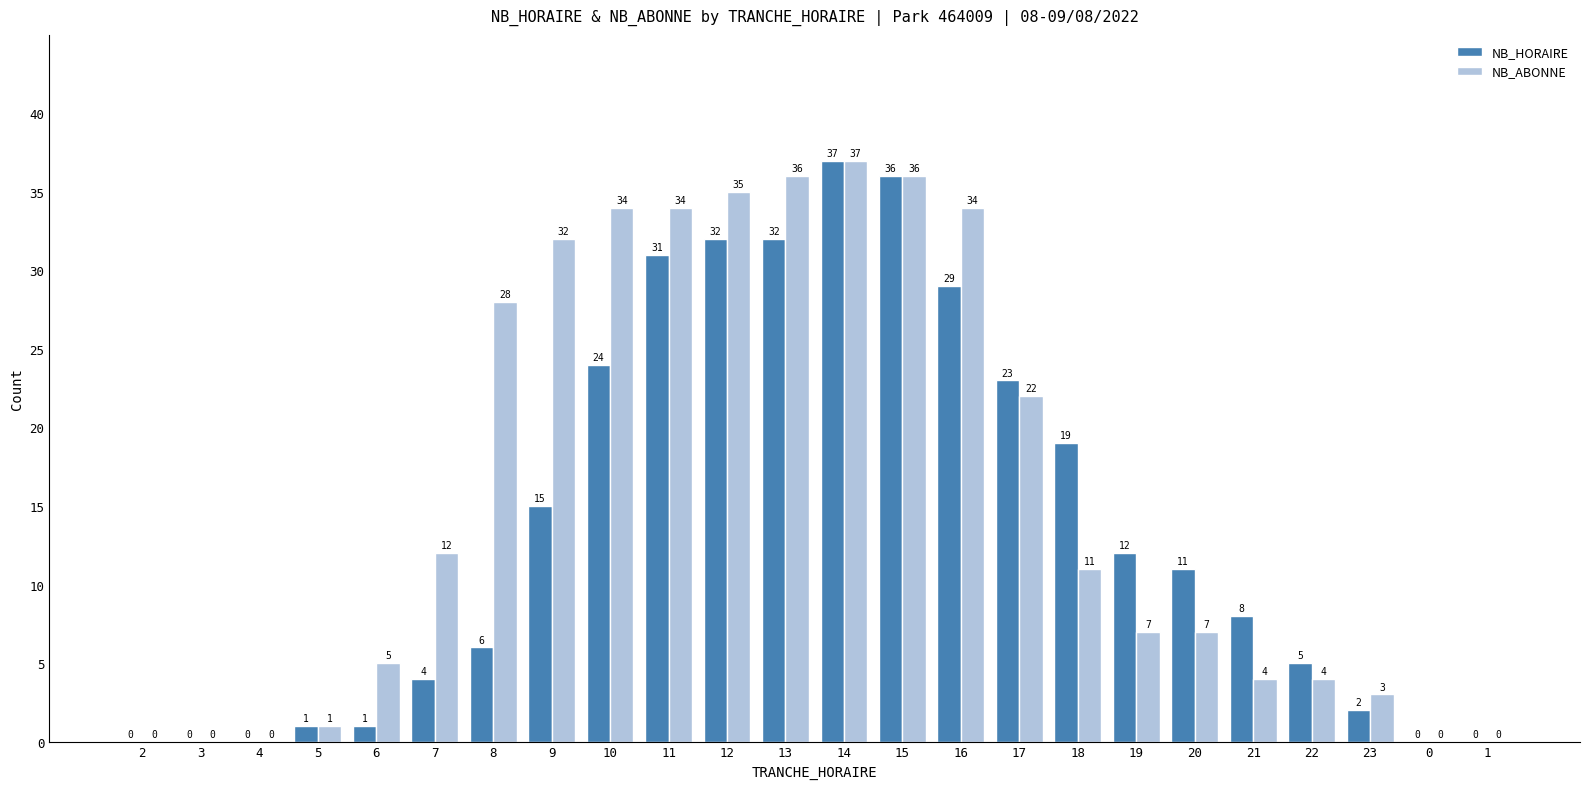

What is the highest value of the NB_ABONNE series?

37